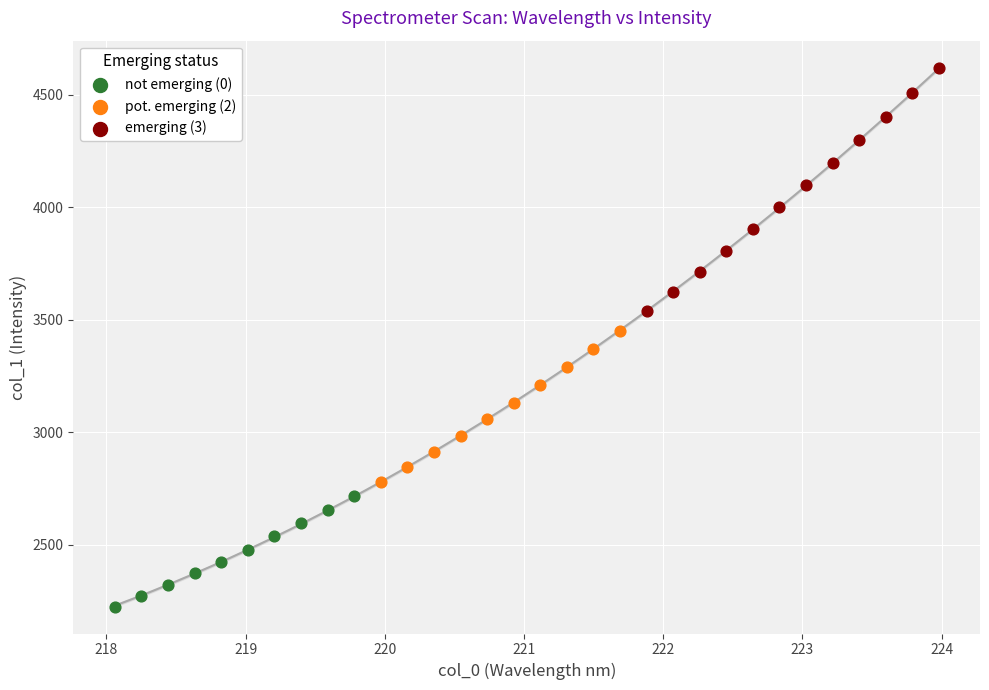

Which series contains the lowest Y value?

not emerging (0)